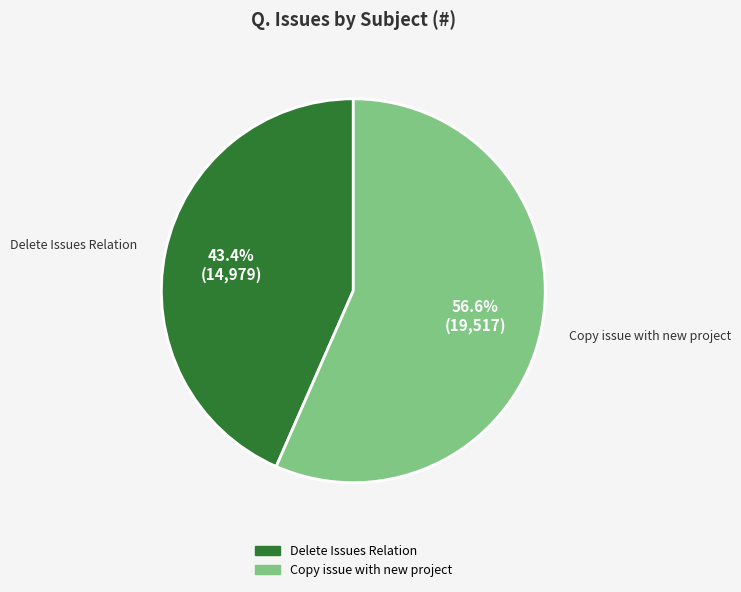

Is there any slice that represents more than half of the pie?

Yes